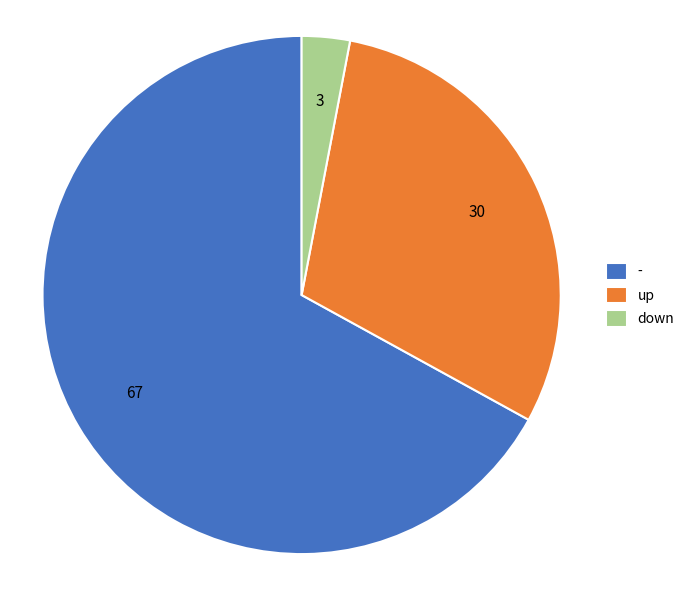

Between - and down, which is larger?

-